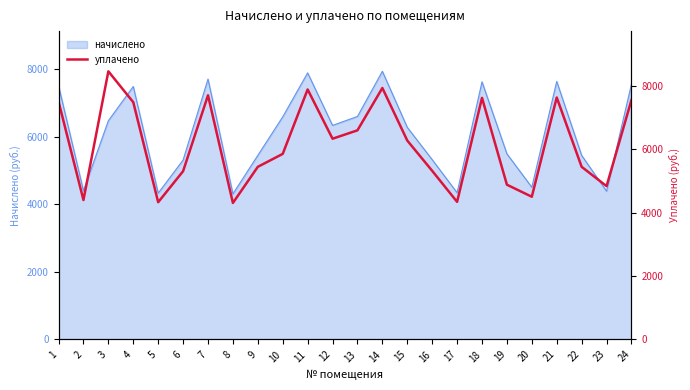

Which category has the highest value across all series?

3